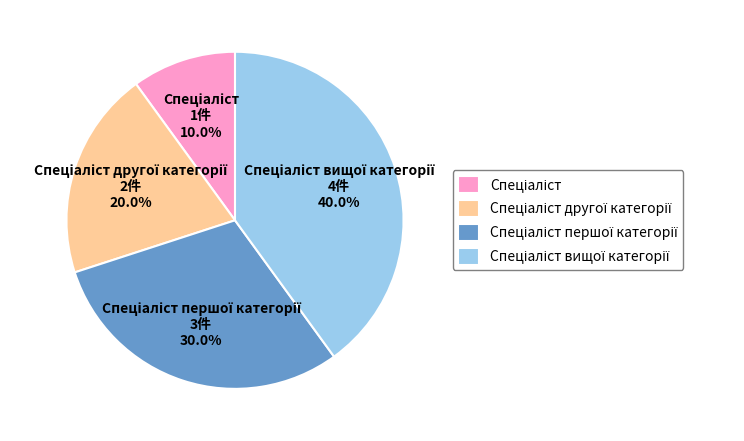

Does any single category account for the majority?

No